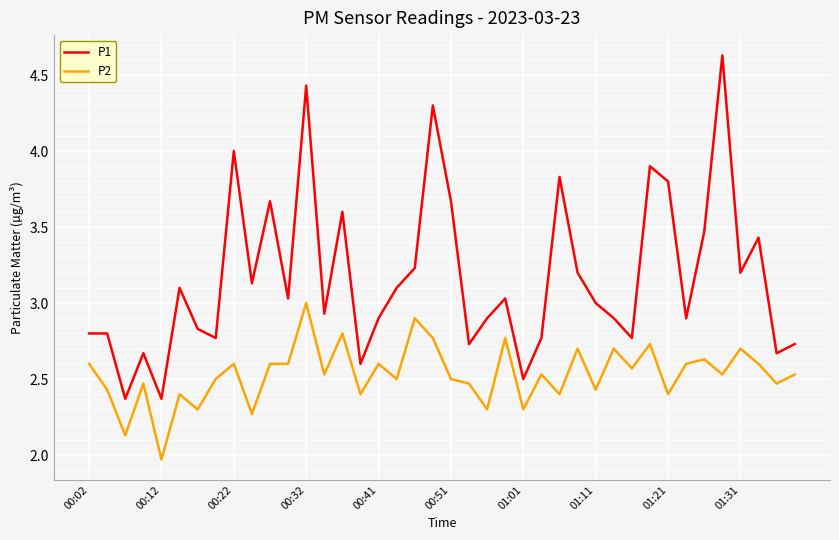

How many categories are shown in the chart?

40